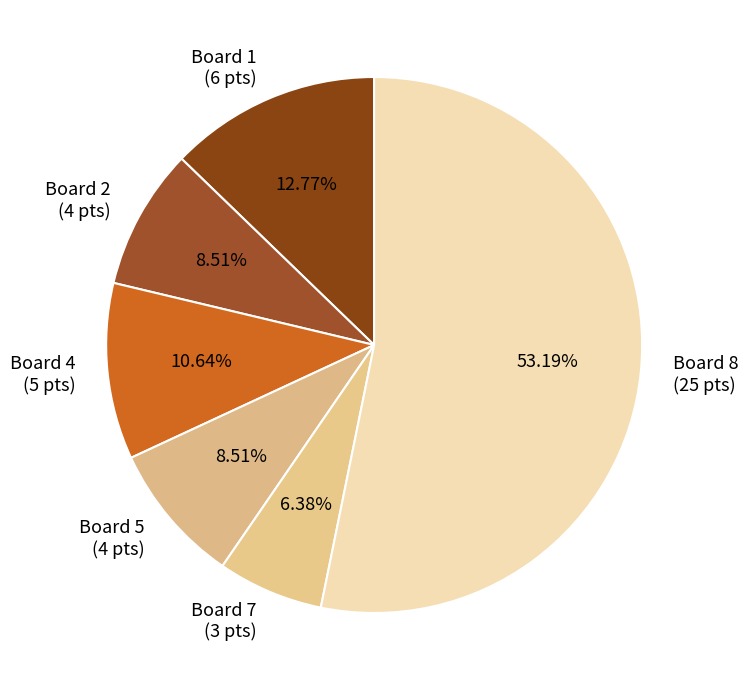

Combined, do Board 1 (6 pts) and Board 7 (3 pts) account for over 50%?

No